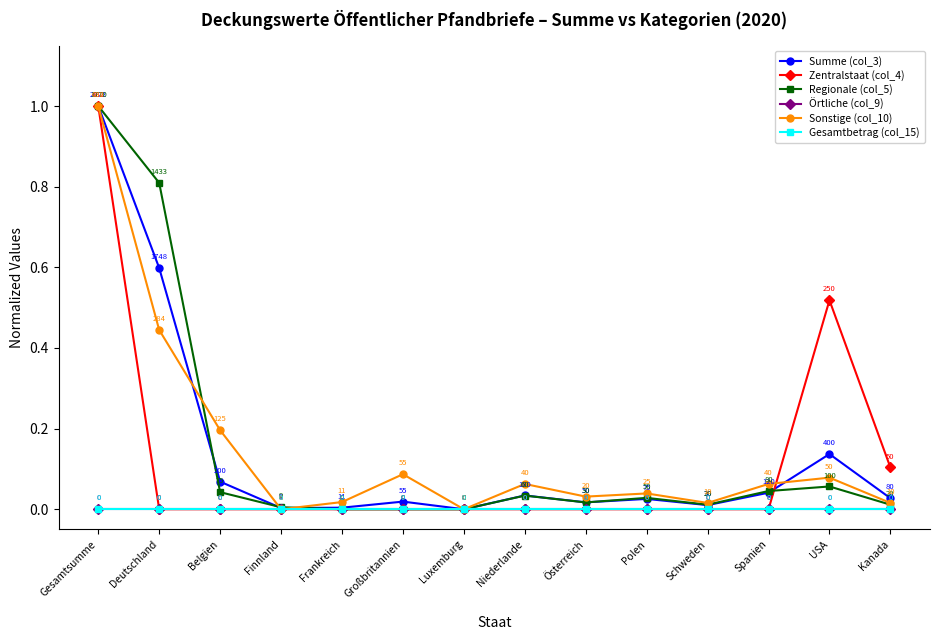

What is the difference between the Sonstige (col_10) values at Niederlande and Belgien?

0.1